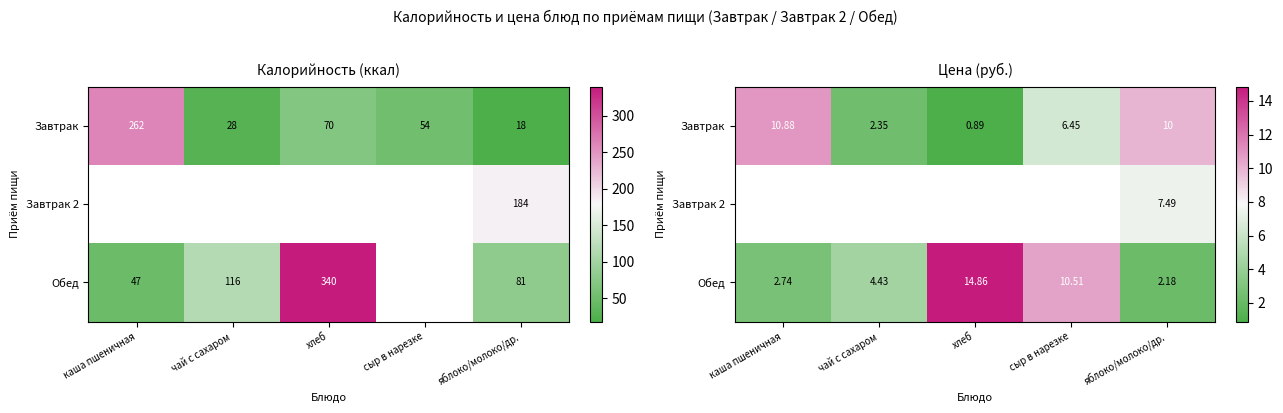

What is the maximum value shown in the chart?

14.9